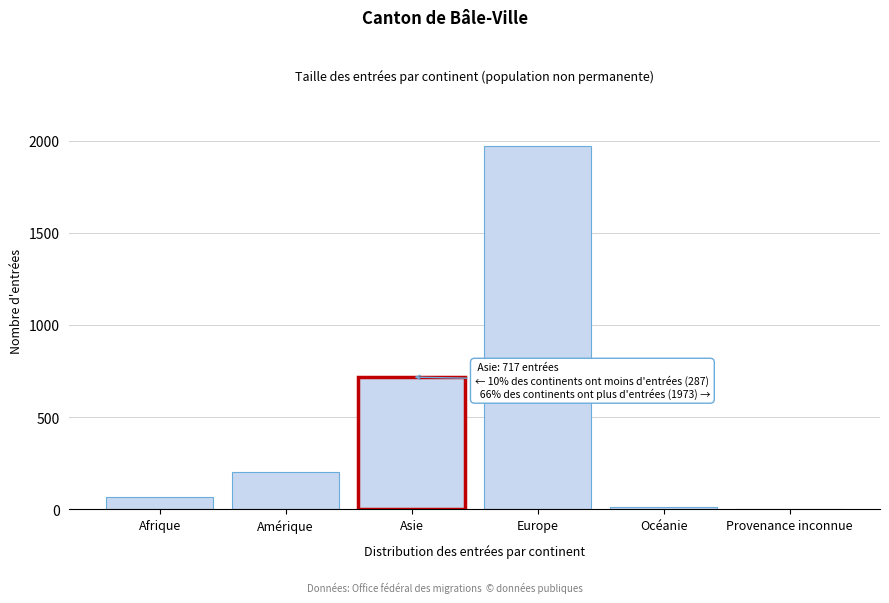

Reading left to right, transcribe all the data shown in this chart.

Afrique=69	Amérique=204	Asie=717	Europe=1973	Océanie=13	Provenance inconnue=1